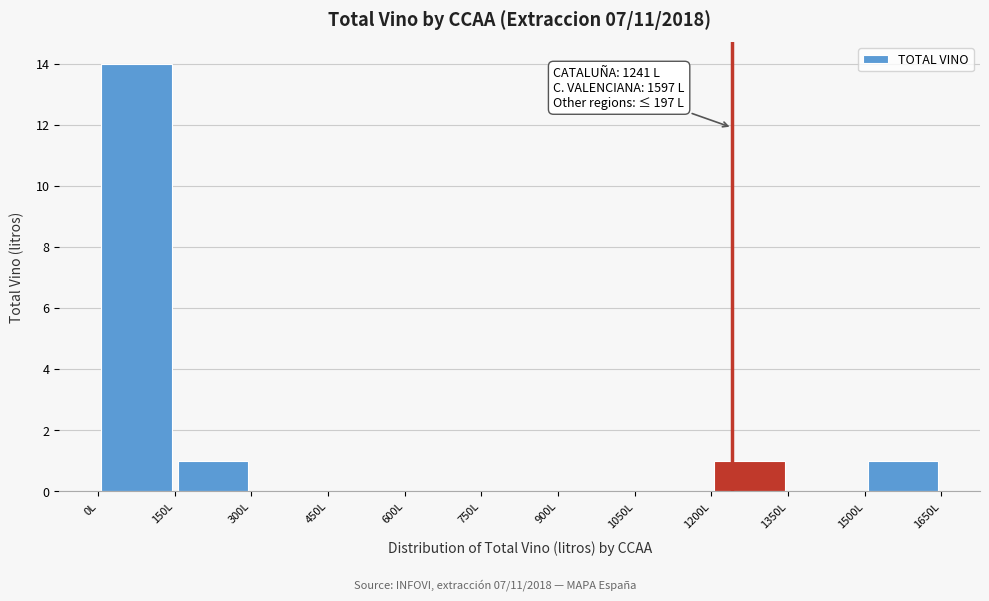

Which range on the x-axis has the tallest bar?

0 to 150